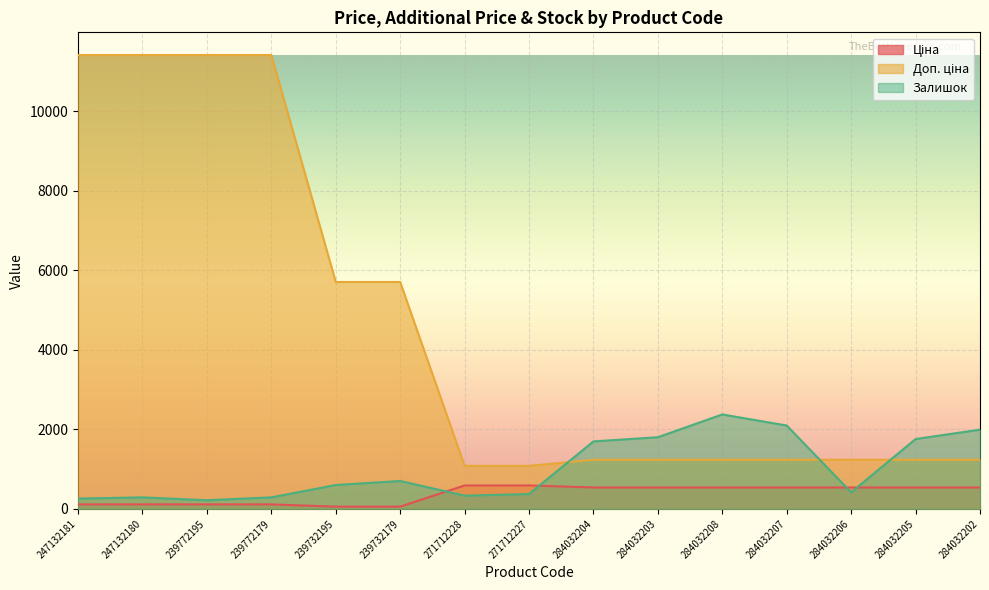

At which label is Доп. ціна closest to 6245?

239732195